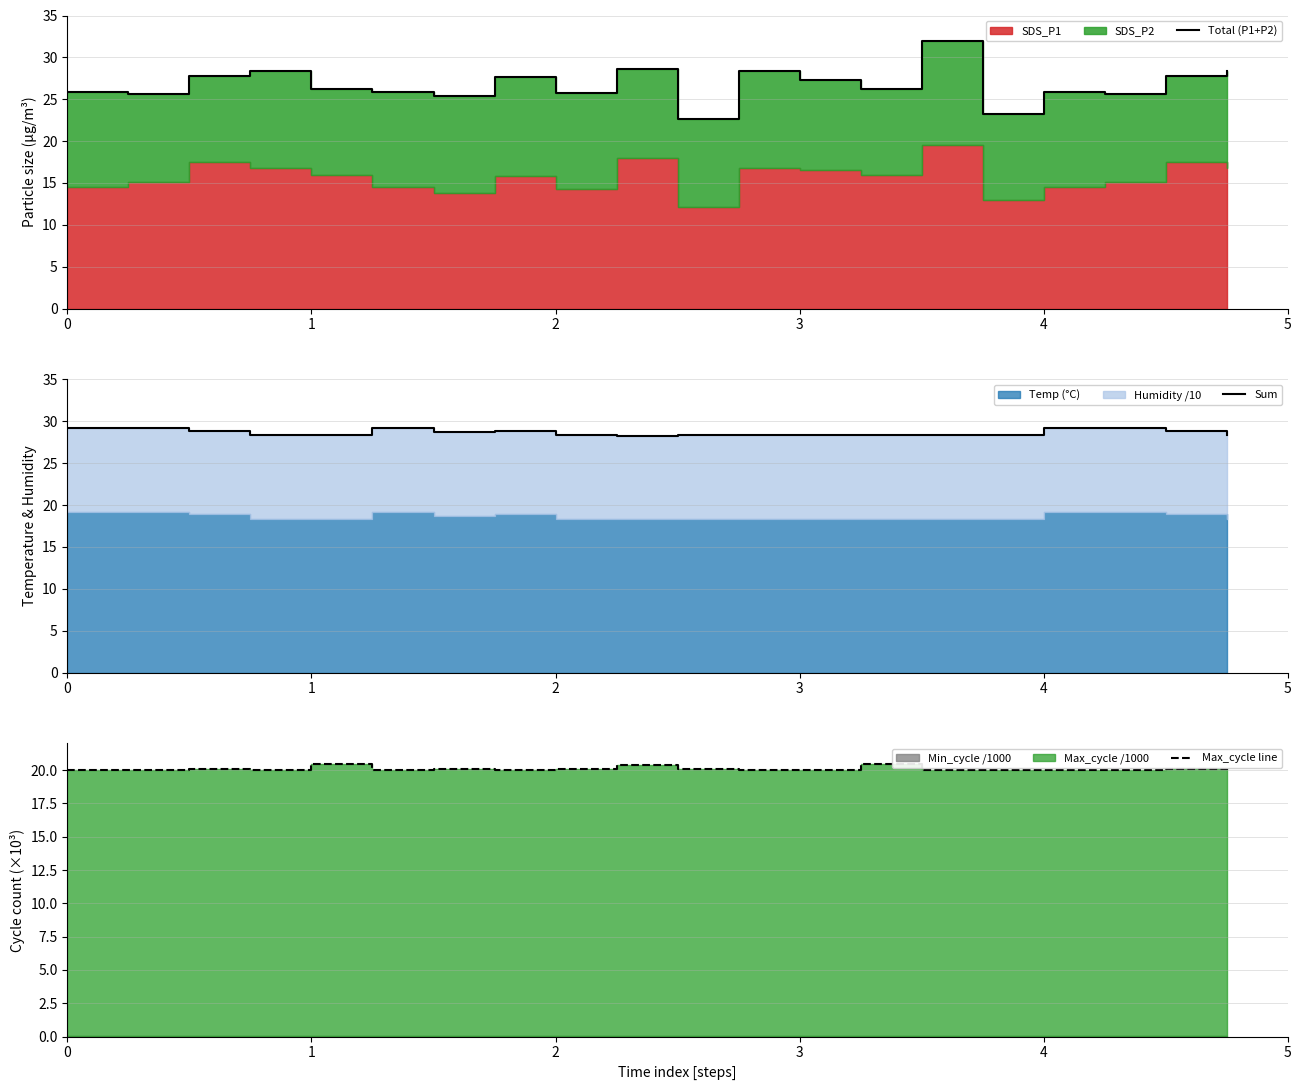

What is the difference between the maximum and minimum values in the Total (P1+P2) series?

9.4